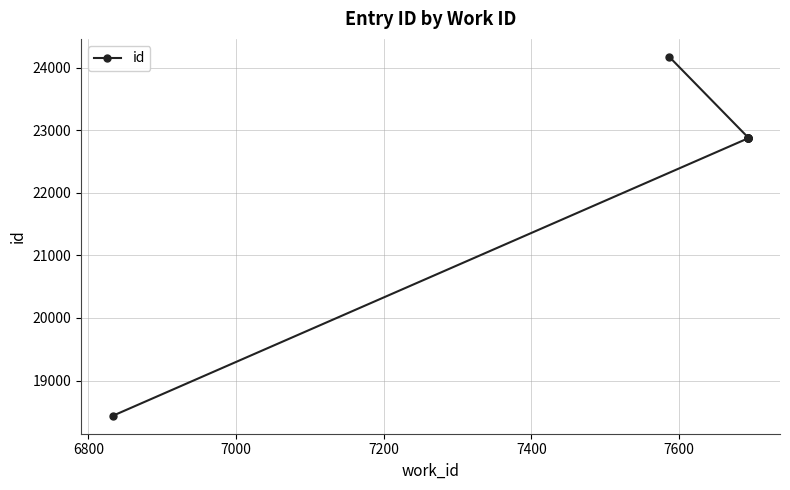

Does the chart have visible grid lines?

Yes